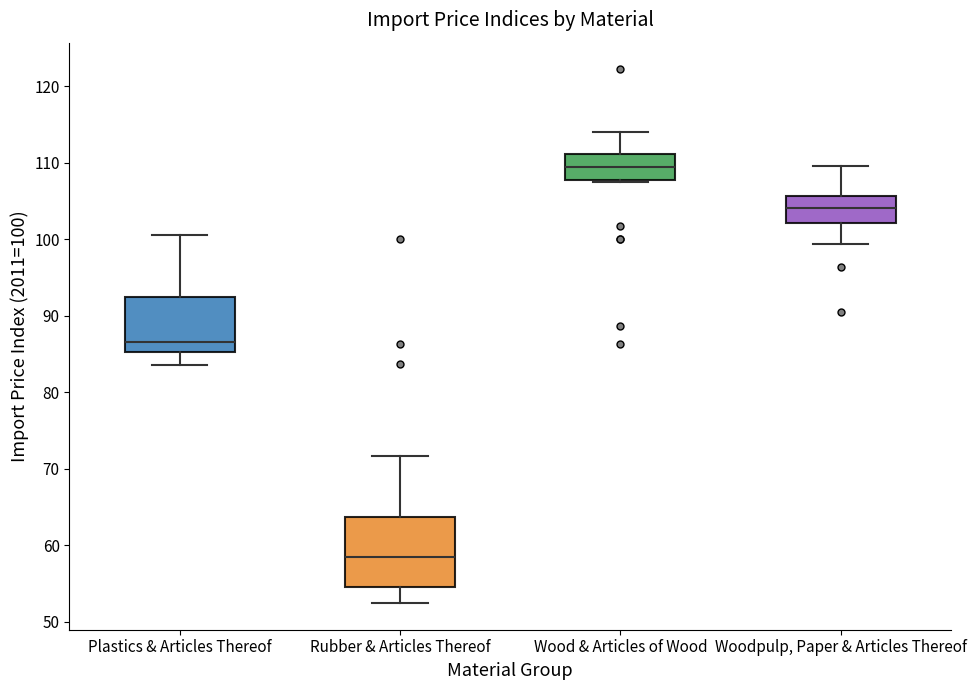

Reading left to right, read every box against the y-axis: the position of its median line, the range the box covers, and the ends of its whiskers. The values are not printed on the chart, so give them approximately, as read against the axis.

Plastics & Articles Thereof: median 87, box 85 to 93, whiskers 84 to 101
Rubber & Articles Thereof: median 59, box 55 to 64, whiskers 52 to 72
Wood & Articles of Wood: median 109, box 108 to 111, whiskers 107 to 114
Woodpulp, Paper & Articles Thereof: median 104, box 102 to 106, whiskers 99 to 110